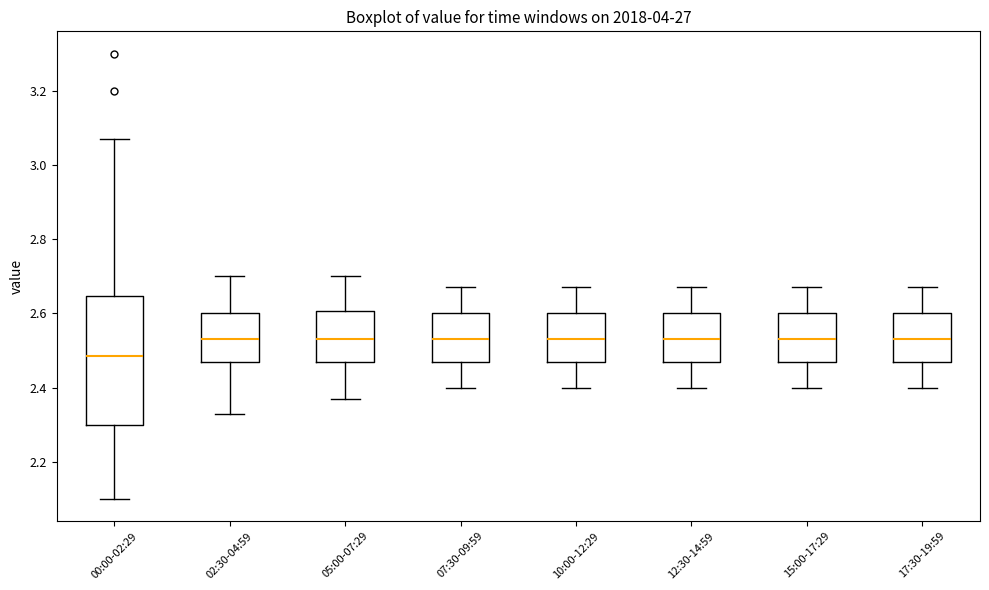

Comparing the boxes themselves (not the whiskers), which one is the tallest?

00:00-02:29